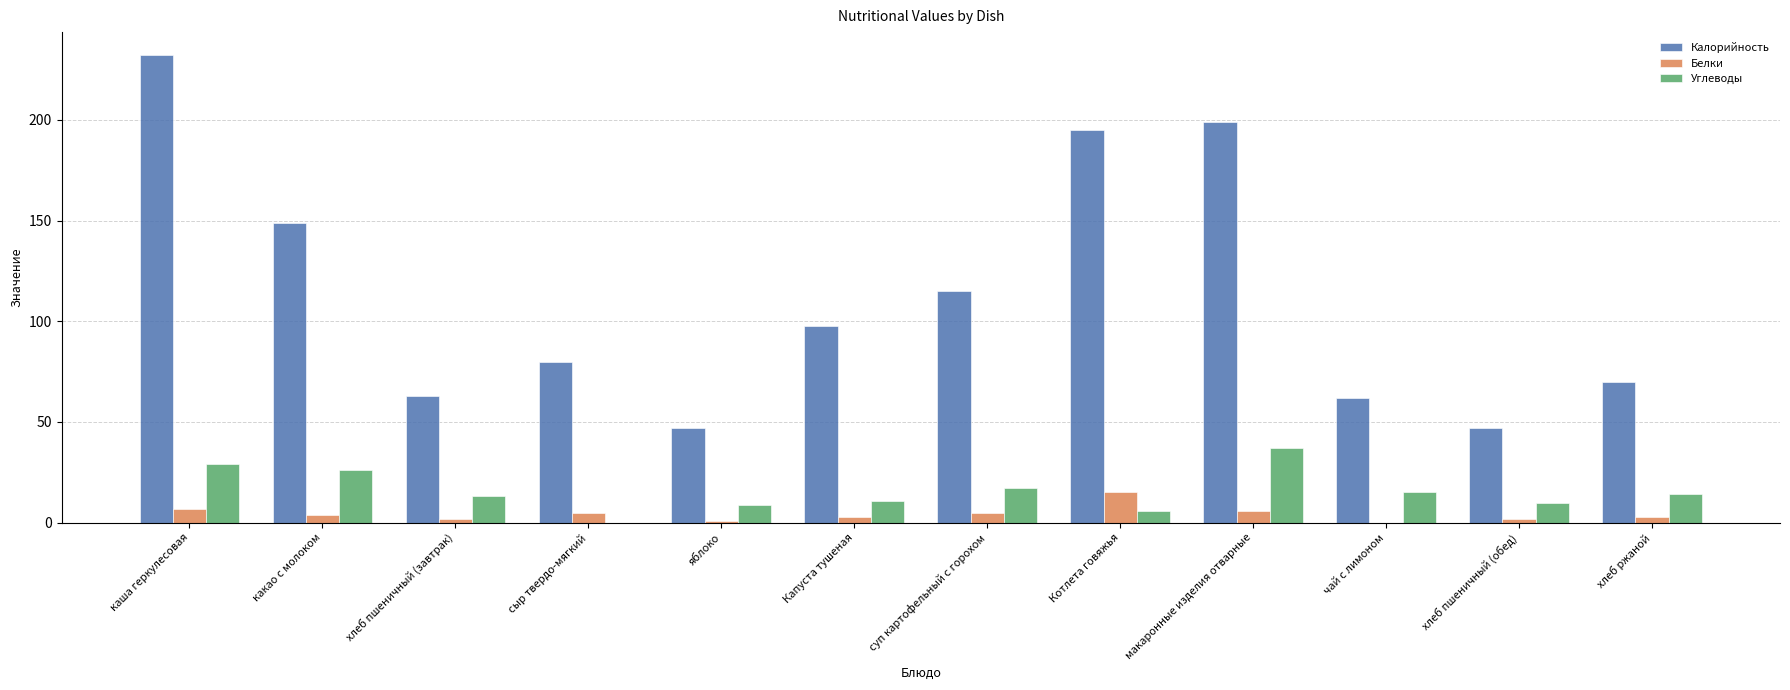

The Углеводы series shows 10.0 at хлеб пшеничный (обед). True or false?

True